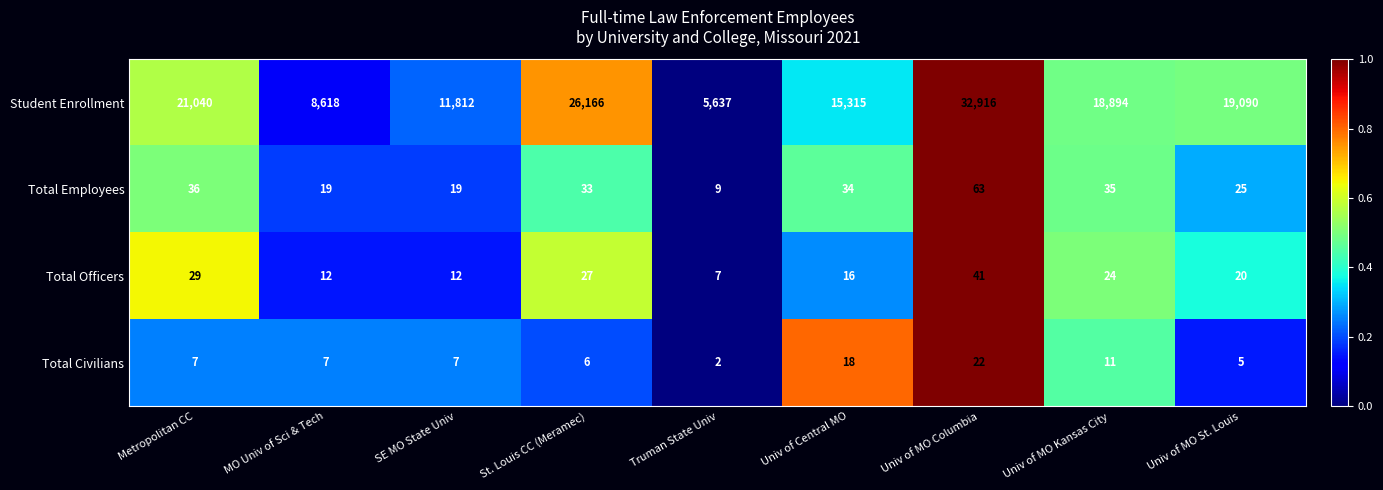

What is the difference between the maximum and second lowest values in the Student Enrollment series?

24298